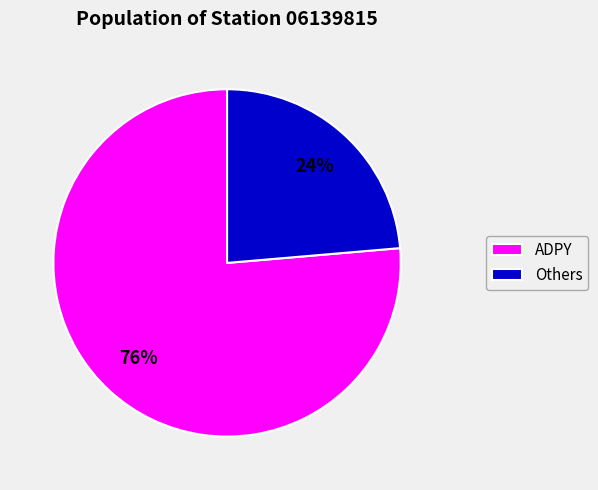

What is the majority slice?

ADPY